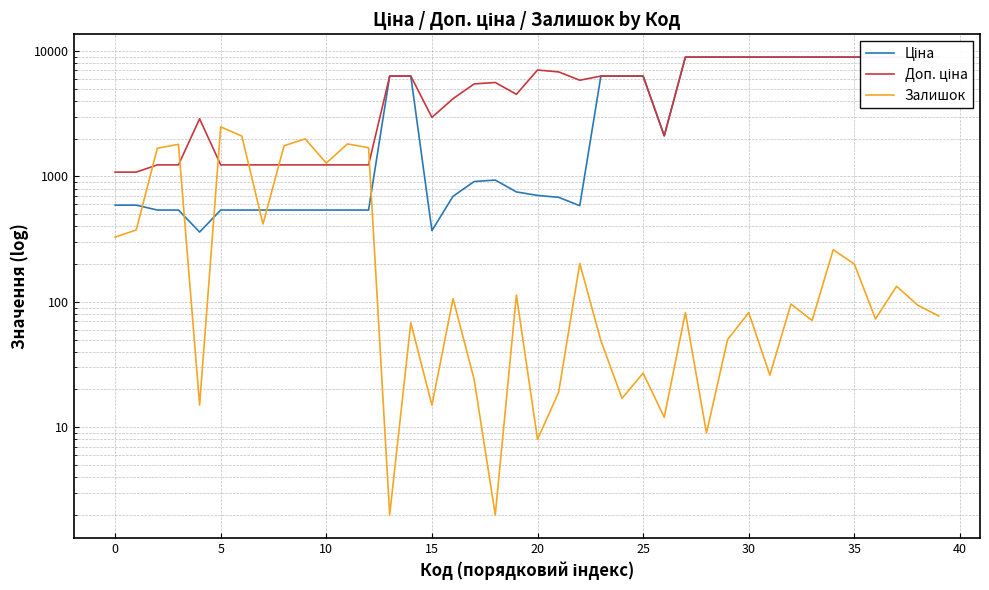

True or false: Ціна has more than 2 points higher than both neighbors.

False